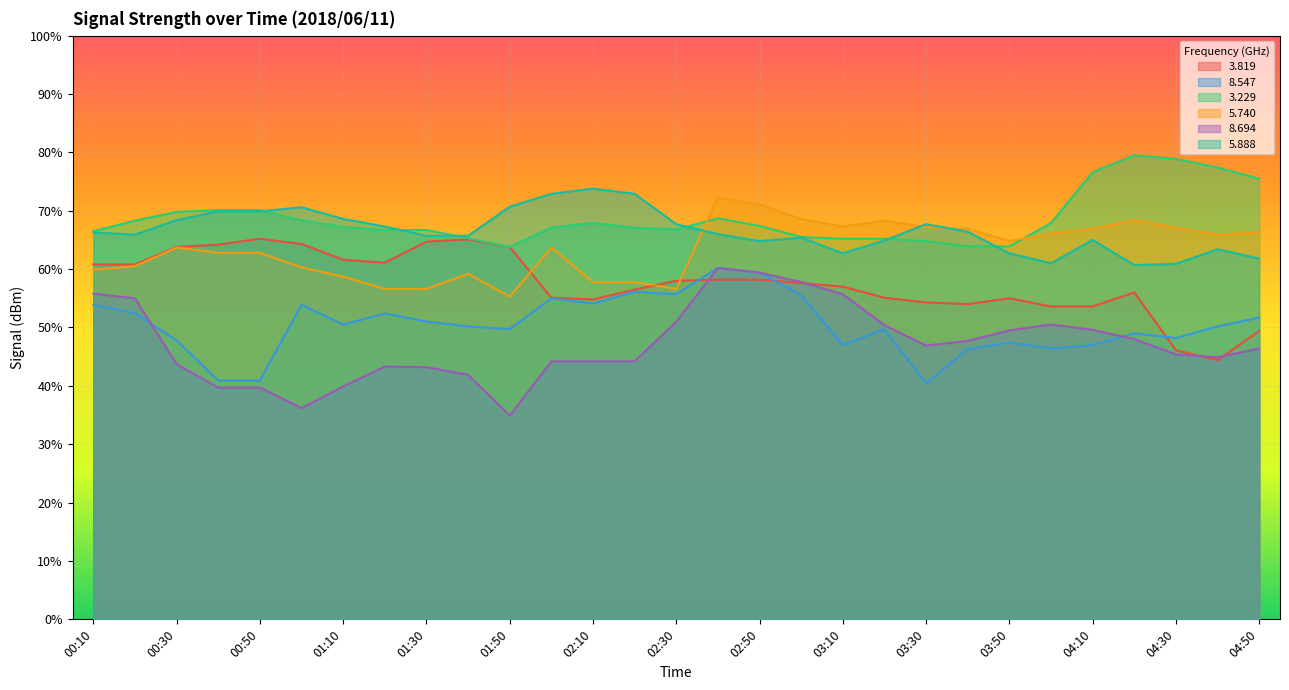

Reading left to right, extract all data points from this chart.

3.819: 00:10=60.8	00:20=60.8	00:30=63.8	00:40=64.2	00:50=65.2	01:00=64.3	01:10=61.6	01:20=61.1	01:30=64.7	01:40=65.1	01:50=63.8	02:00=55.1	02:10=54.8	02:20=56.5	02:30=58.0	02:40=58.2	02:50=58.2	03:00=57.6	03:10=57.0	03:20=55.1	03:30=54.3	03:40=54.0	03:50=55.0	04:00=53.6	04:10=53.6	04:20=56.0	04:30=46.1	04:40=44.4	04:50=49.4
8.547: 00:10=53.9	00:20=52.4	00:30=47.8	00:40=40.9	00:50=40.9	01:00=53.9	01:10=50.5	01:20=52.4	01:30=51.0	01:40=50.2	01:50=49.7	02:00=55.0	02:10=54.1	02:20=56.1	02:30=55.7	02:40=60.2	02:50=59.4	03:00=55.5	03:10=47.0	03:20=49.7	03:30=40.4	03:40=46.3	03:50=47.4	04:00=46.4	04:10=47.0	04:20=49.0	04:30=48.2	04:40=50.2	04:50=51.7
3.229: 00:10=66.5	00:20=68.3	00:30=69.8	00:40=70.1	00:50=70.1	01:00=68.4	01:10=67.2	01:20=66.7	01:30=66.7	01:40=65.3	01:50=63.8	02:00=67.1	02:10=67.9	02:20=67.1	02:30=66.8	02:40=68.7	02:50=67.4	03:00=65.5	03:10=65.2	03:20=65.2	03:30=64.8	03:40=63.9	03:50=63.9	04:00=67.9	04:10=76.6	04:20=79.5	04:30=78.9	04:40=77.4	04:50=75.5
5.740: 00:10=59.9	00:20=60.5	00:30=63.7	00:40=62.8	00:50=62.8	01:00=60.3	01:10=58.7	01:20=56.6	01:30=56.6	01:40=59.2	01:50=55.3	02:00=63.7	02:10=57.8	02:20=57.8	02:30=56.6	02:40=72.3	02:50=71.1	03:00=68.6	03:10=67.3	03:20=68.3	03:30=67.2	03:40=66.9	03:50=64.8	04:00=66.1	04:10=66.9	04:20=68.4	04:30=67.1	04:40=65.9	04:50=66.3
8.694: 00:10=55.8	00:20=55.0	00:30=43.7	00:40=39.7	00:50=39.7	01:00=36.2	01:10=39.9	01:20=43.3	01:30=43.2	01:40=41.9	01:50=34.9	02:00=44.2	02:10=44.2	02:20=44.2	02:30=51.0	02:40=60.2	02:50=59.4	03:00=57.8	03:10=55.7	03:20=50.4	03:30=46.9	03:40=47.7	03:50=49.5	04:00=50.5	04:10=49.6	04:20=48.0	04:30=45.4	04:40=44.9	04:50=46.4
5.888: 00:10=66.3	00:20=65.9	00:30=68.4	00:40=69.9	00:50=69.9	01:00=70.6	01:10=68.6	01:20=67.3	01:30=65.7	01:40=65.7	01:50=70.7	02:00=72.9	02:10=73.8	02:20=72.9	02:30=67.7	02:40=66.0	02:50=64.8	03:00=65.4	03:10=62.7	03:20=64.9	03:30=67.7	03:40=66.4	03:50=62.7	04:00=61.0	04:10=65.0	04:20=60.7	04:30=60.9	04:40=63.4	04:50=61.8